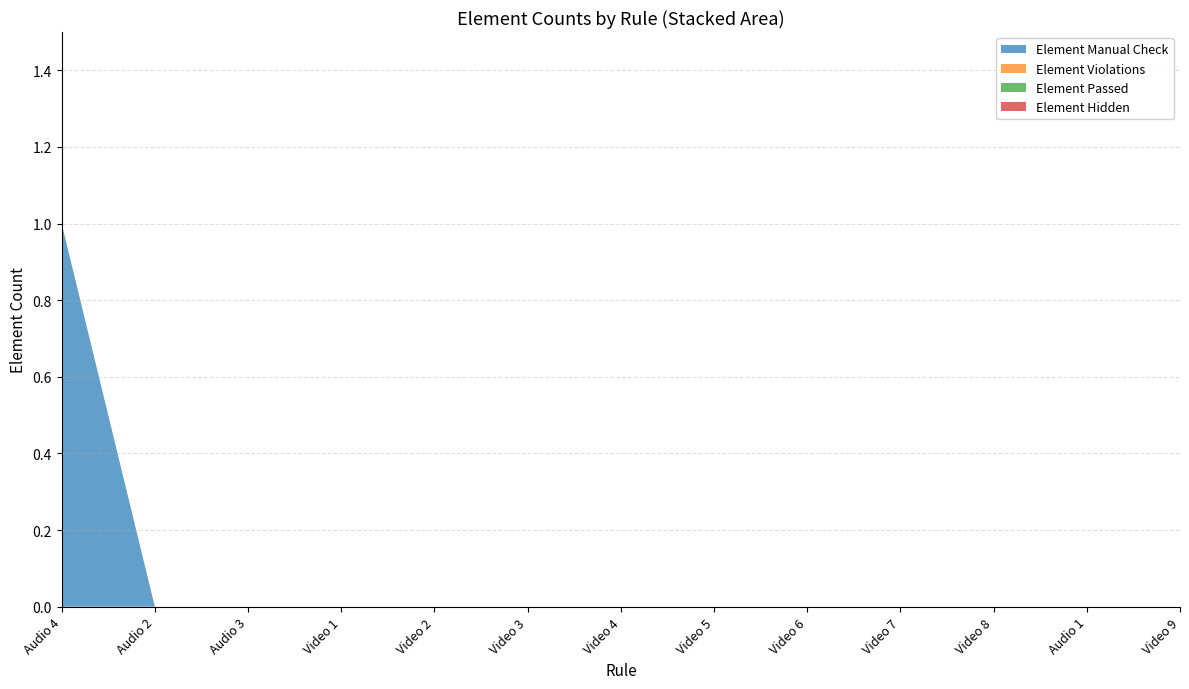

Reading right to left, extract all data points from this chart.

Element Manual Check: 0	0	0	0	0	0	0	0	0	0	0	0	1
Element Violations: 0	0	0	0	0	0	0	0	0	0	0	0	0
Element Passed: 0	0	0	0	0	0	0	0	0	0	0	0	0
Element Hidden: 0	0	0	0	0	0	0	0	0	0	0	0	0